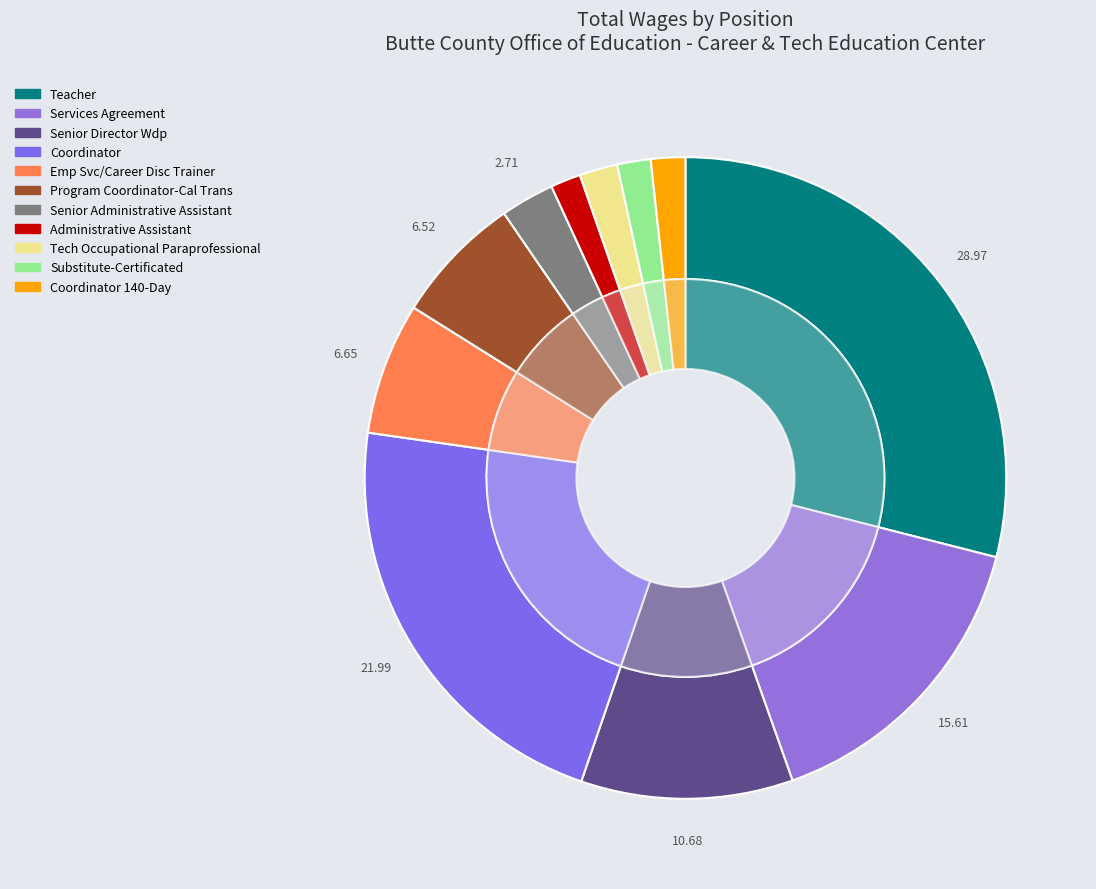

What percentage is NOT represented by Coordinator?

78.0%